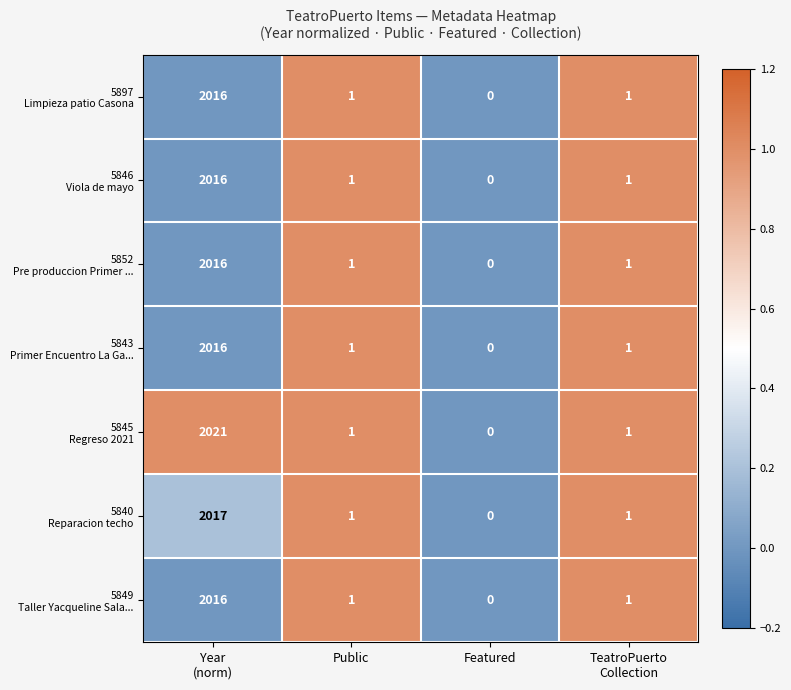

Which category has the lowest value across all series?

Featured